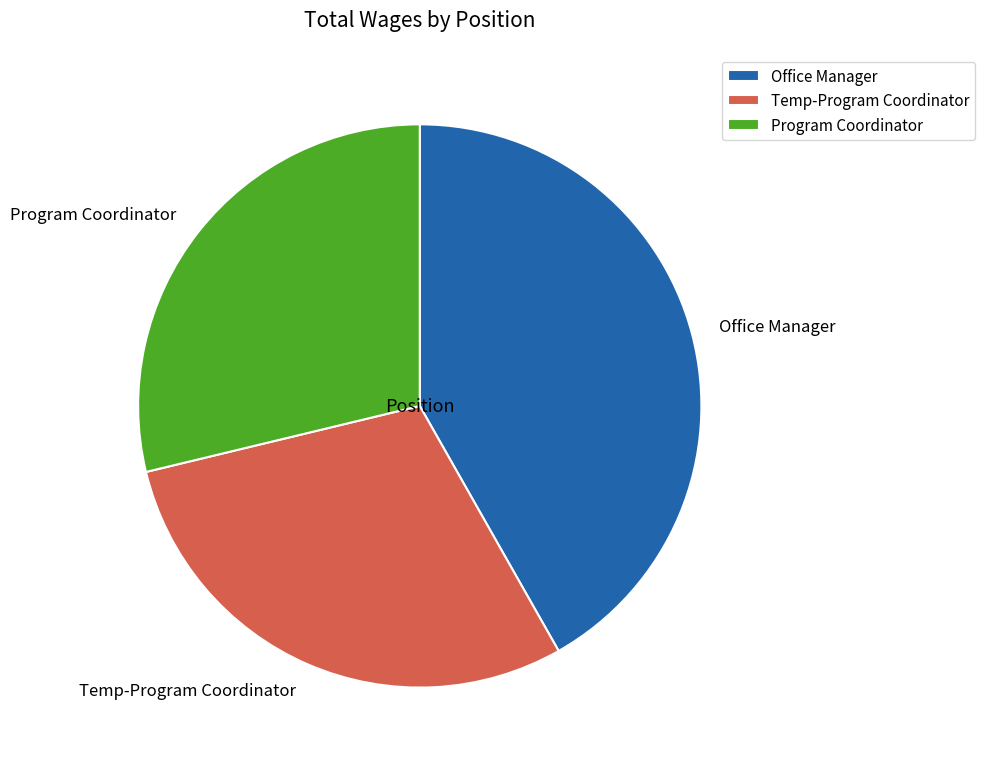

Which has a higher value, Temp-Program Coordinator or Office Manager?

Office Manager